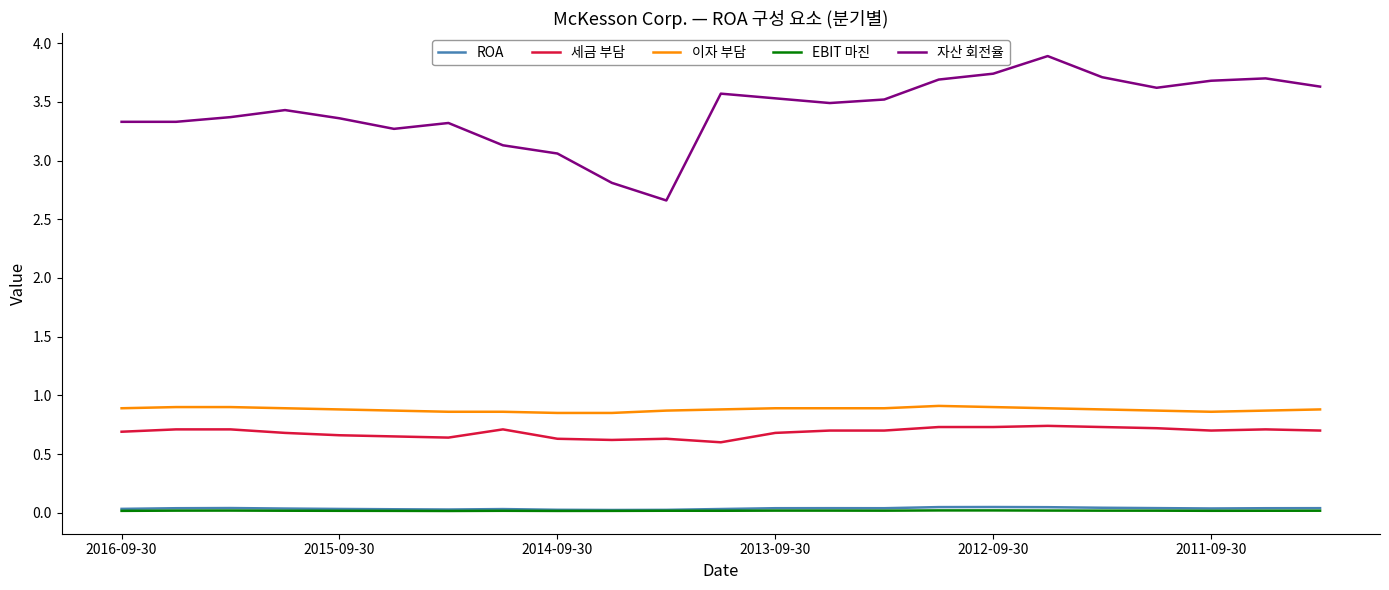

True or false: 이자 부담 and ROA cross at least once.

False